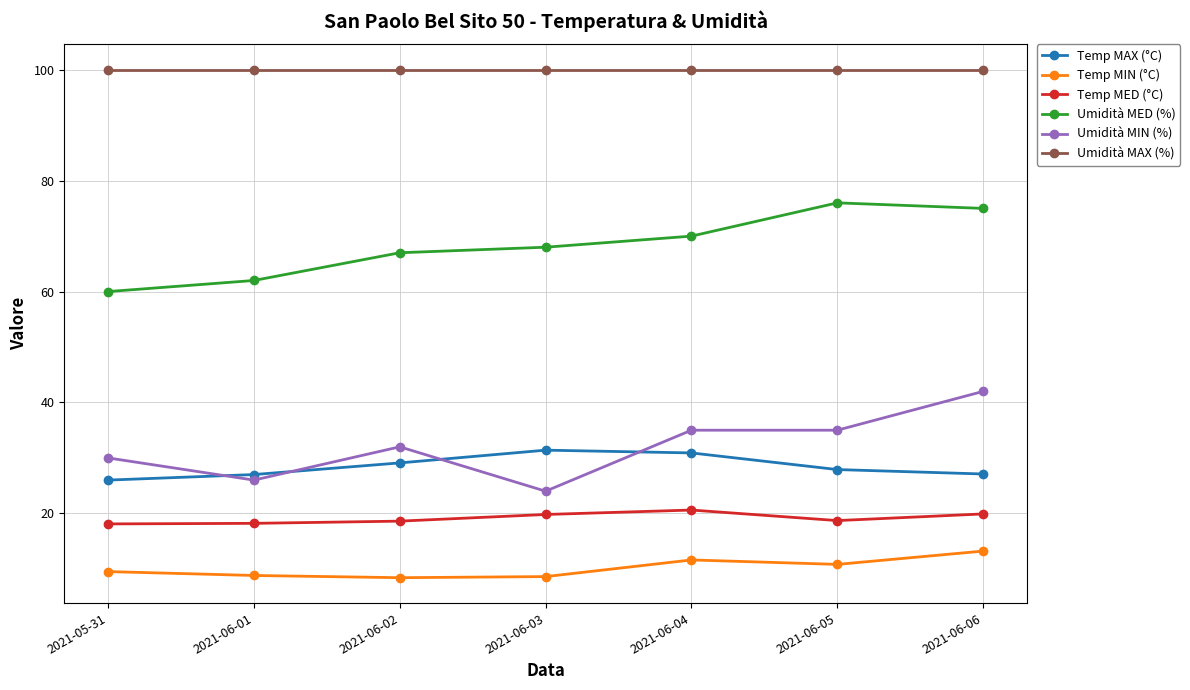

What is the total value across all series at 2021-06-04?

268.1